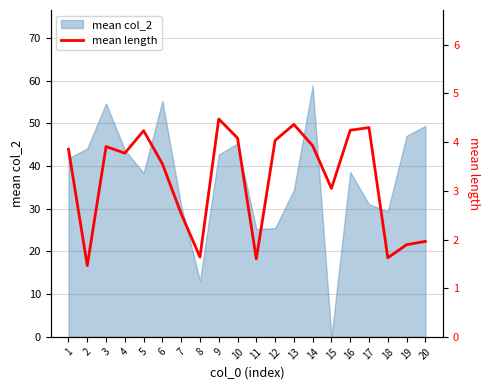

What is the difference between the maximum and minimum values?

3.0